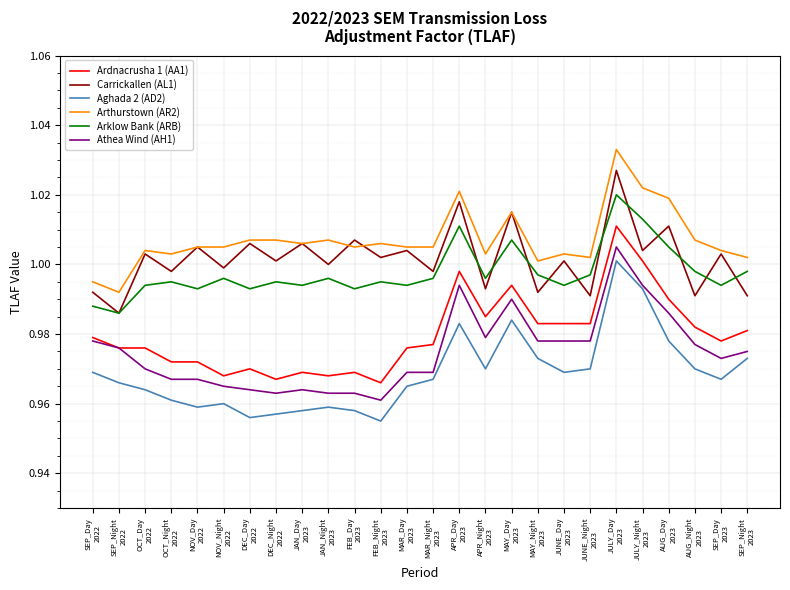

Which series has the largest total across all categories?

Arthurstown (AR2)